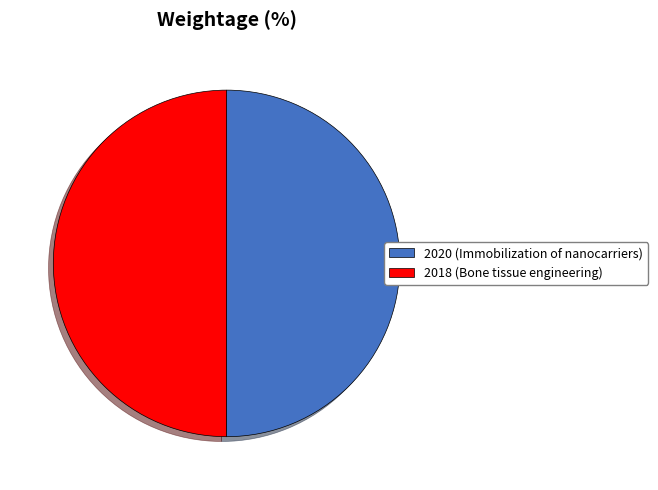

Do 2018 (Bone tissue engineering) and 2020 (Immobilization of nanocarriers) together represent more than half of the pie?

Yes